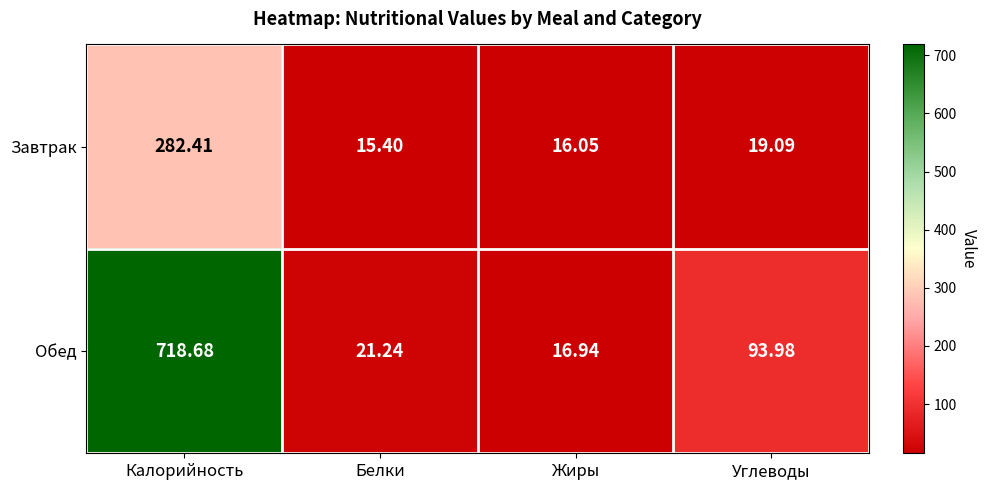

Where does the Завтрак series first go above 19?

Калорийность